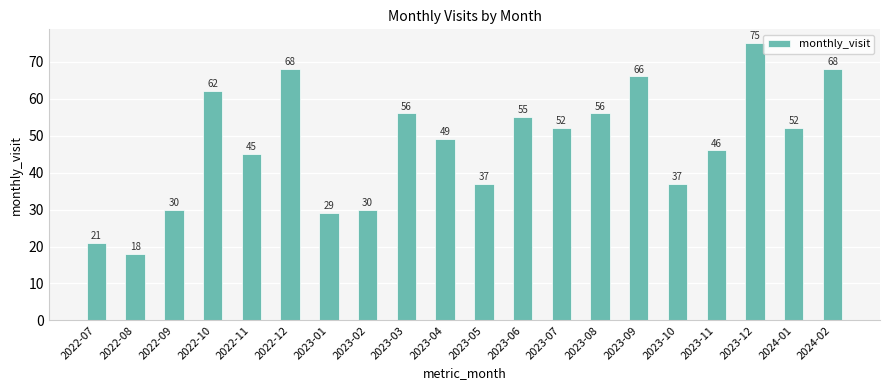

What is the sum of all values?

952